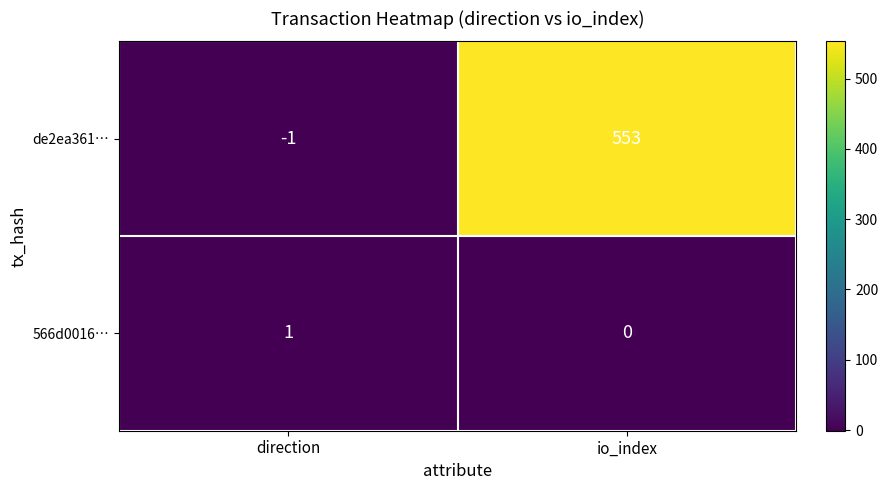

What is the sum of the de2ea361… values at direction and io_index?

552